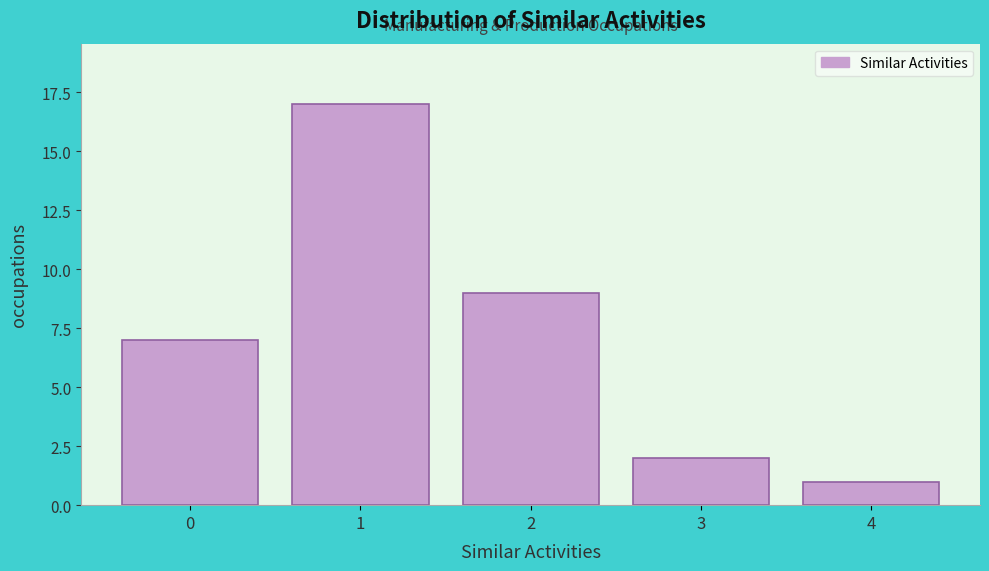

Reading left to right, extract all data points from this chart.

7	17	9	2	1